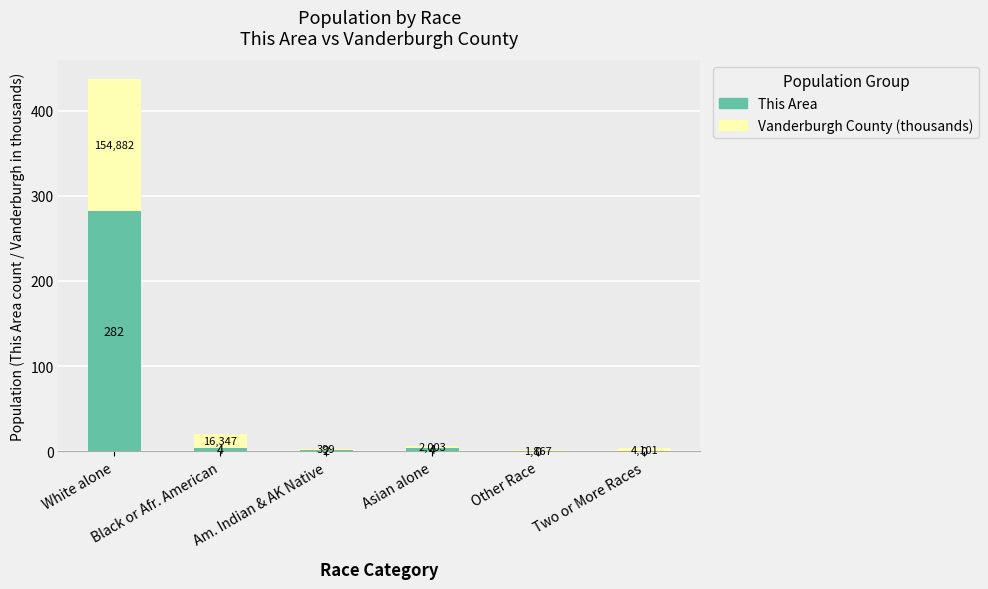

What is the sum of all This Area values?

292.0